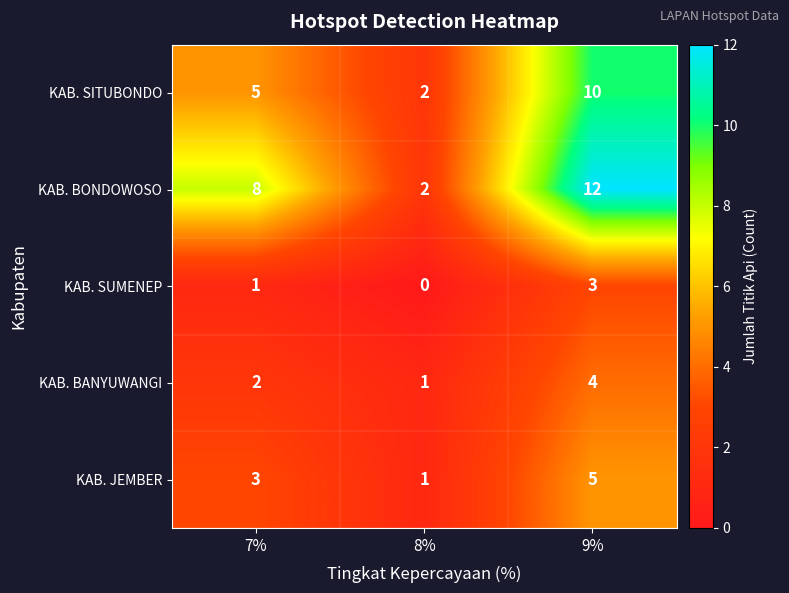

At which label is KAB. SITUBONDO closest to 6?

7%